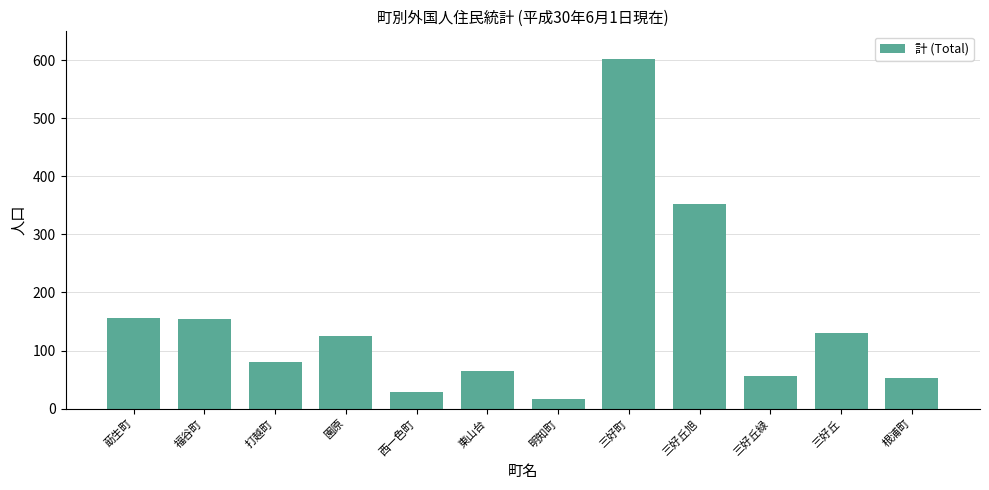

At which category does the chart reach its minimum across all series?

明知町